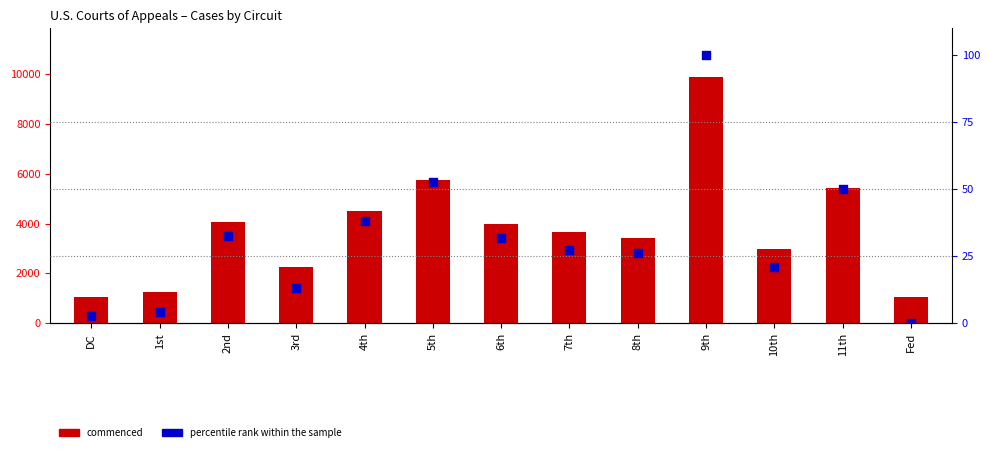

Which series has the largest total across all categories?

commenced